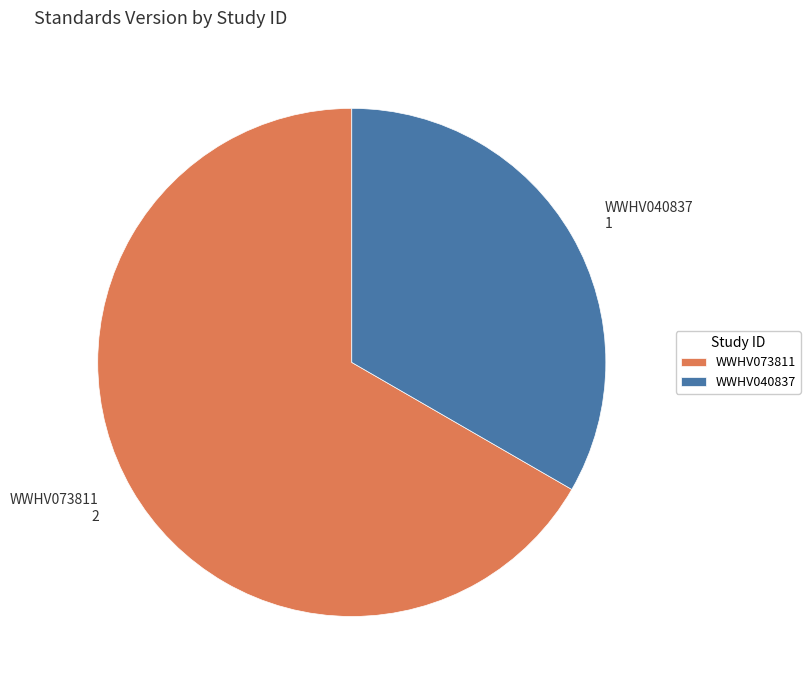

Which category has the smallest portion of the pie?

WWHV040837